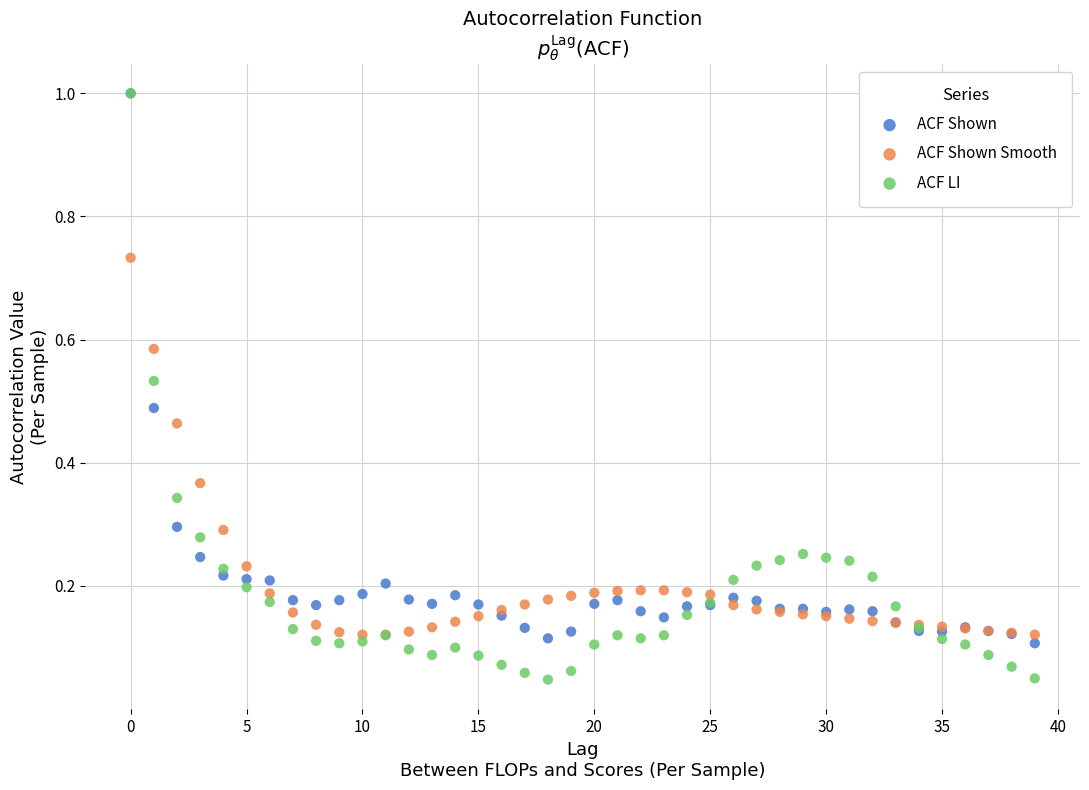

What are all the series names shown in the legend?

ACF Shown, ACF Shown Smooth, ACF LI